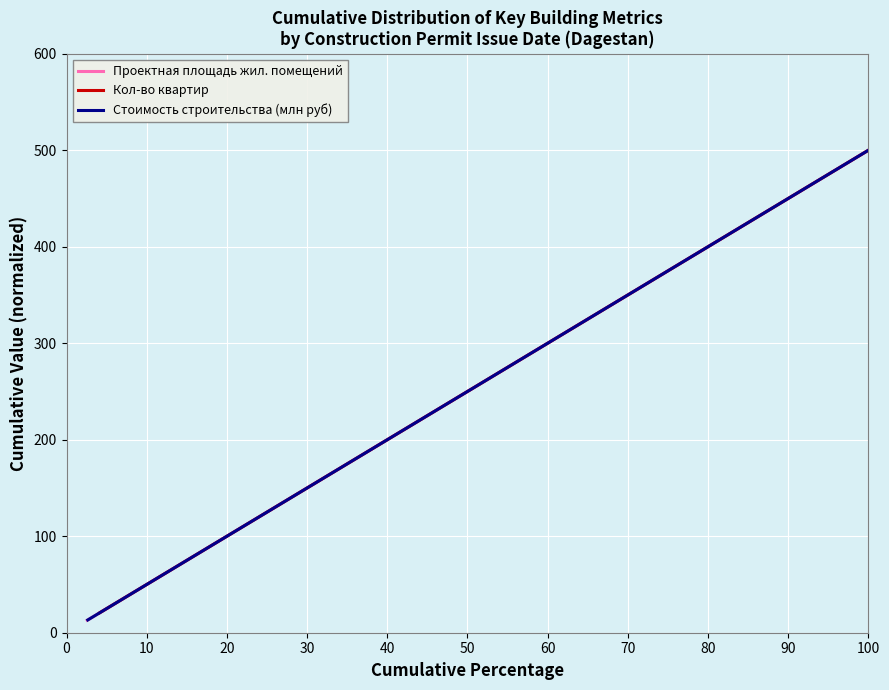

What is the maximum value for Проектная площадь жил. помещений?

500.0